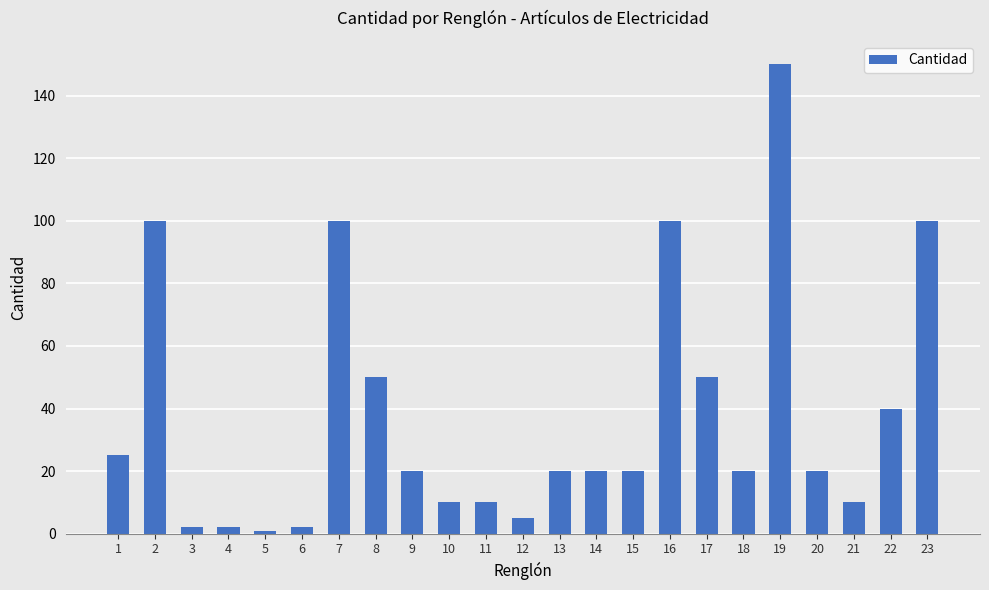

What is the difference between the maximum and minimum values?

149